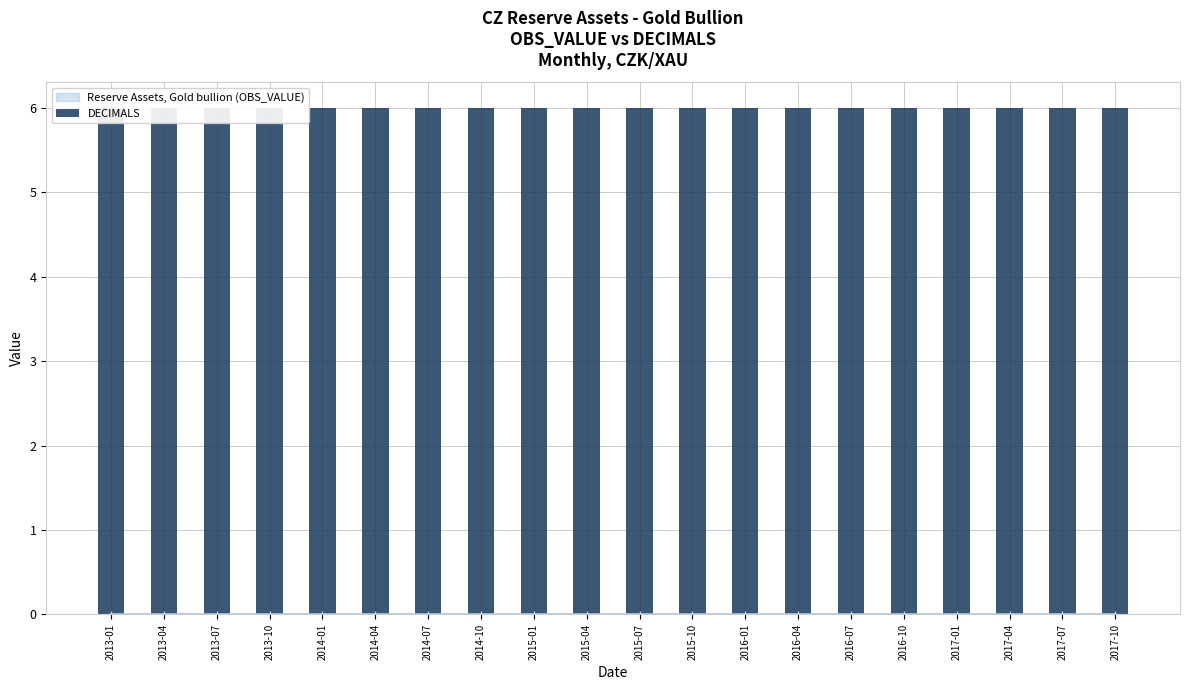

How many bars are there in each group?

2